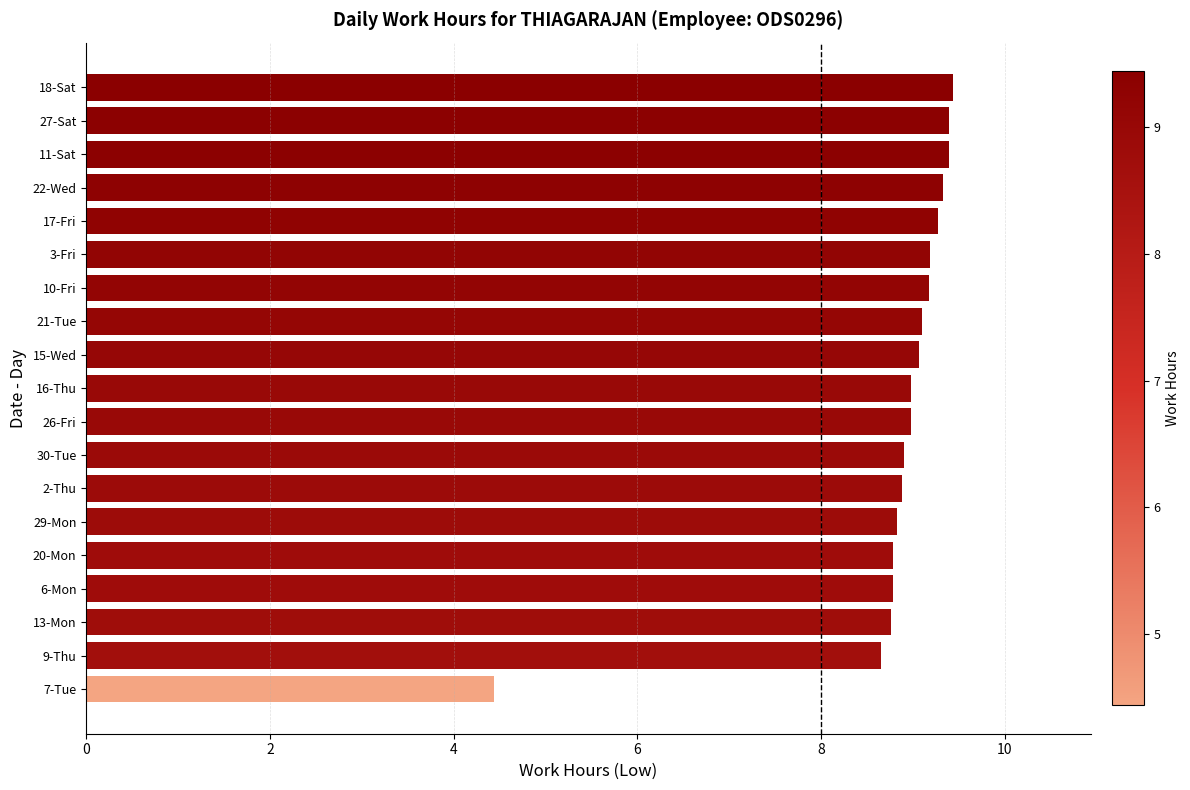

The value at 26-Fri is 4.5. True or false?

False